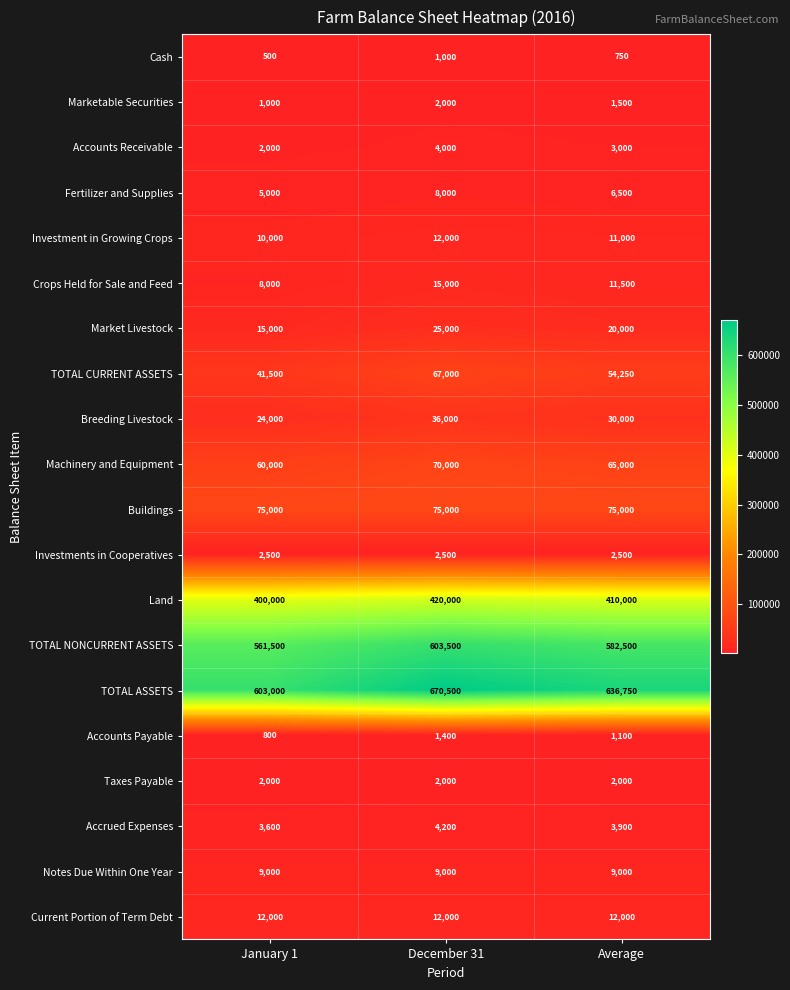

Which series changed the most between December 31 and Average?

TOTAL ASSETS